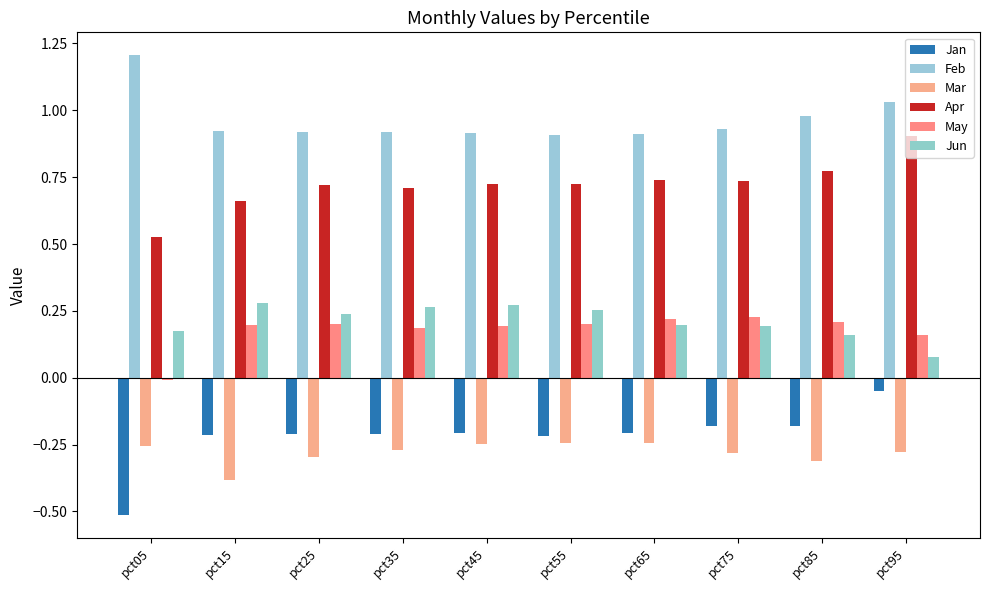

What is the smallest value displayed?

-0.5